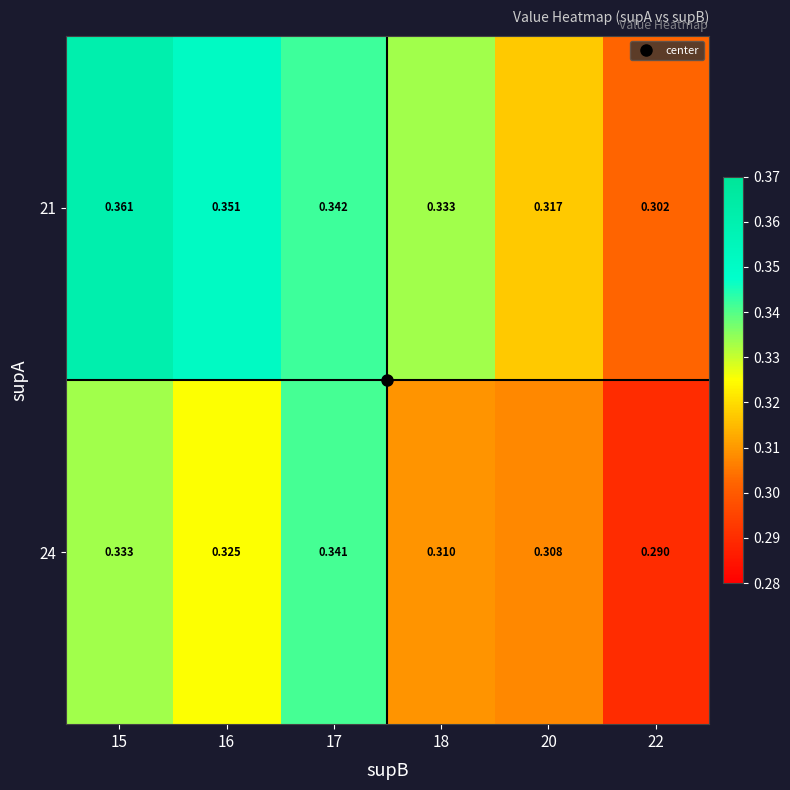

What is the total value across all series at 15?

0.7